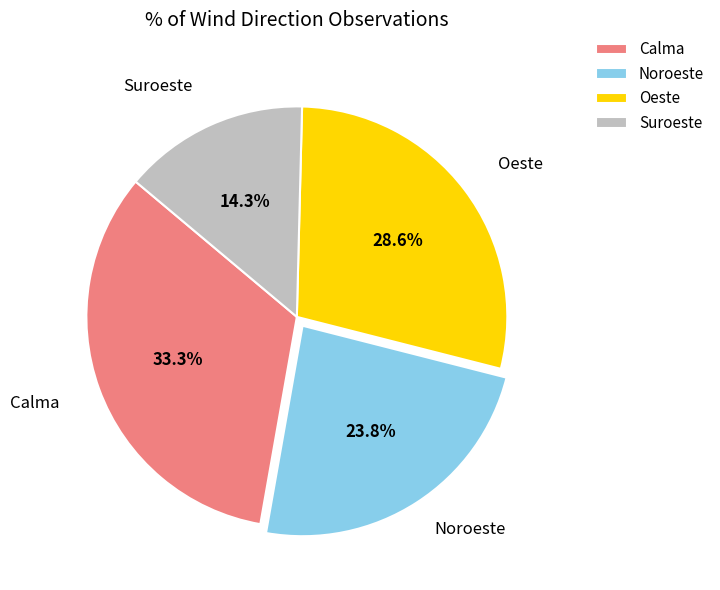

Which slice is the largest?

Calma